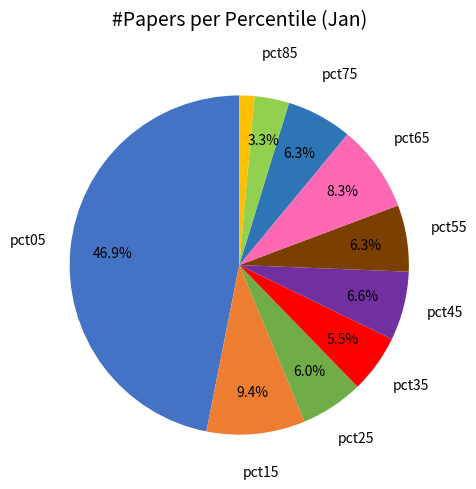

How many segments does this pie chart have?

10